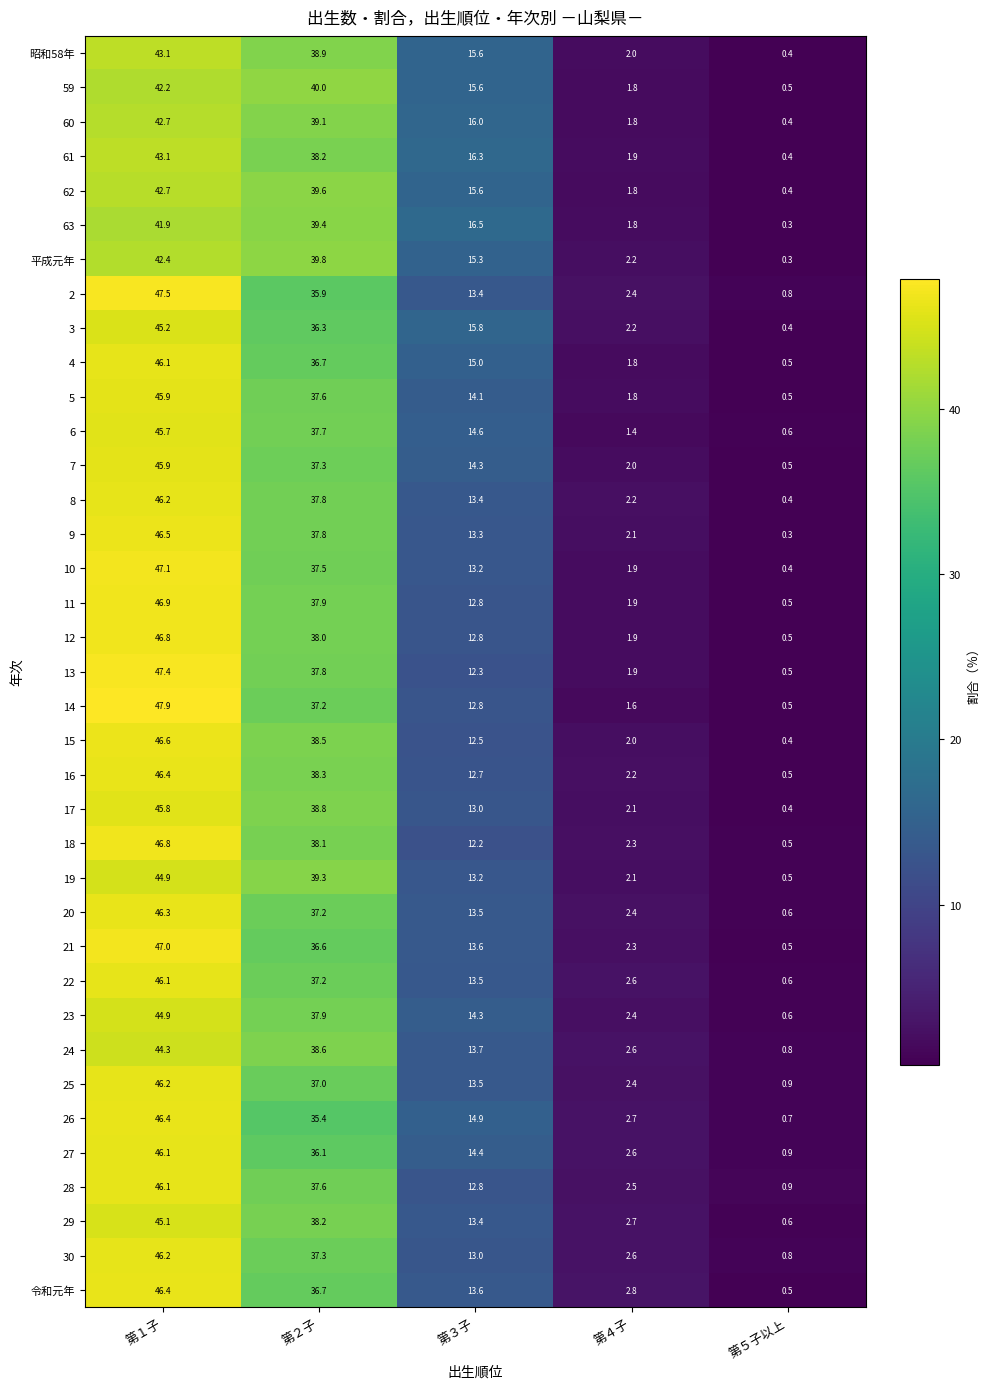

Between 第１子 and 第５子以上, which series saw the biggest shift?

14